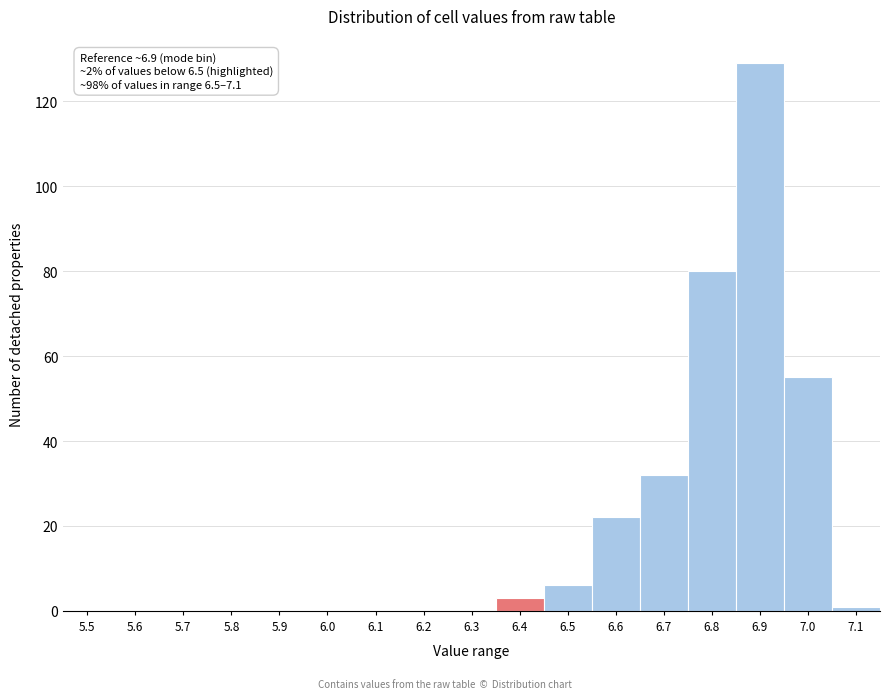

Reading right to left, transcribe all the data shown in this chart.

7.1=1	7.0=55	6.9=129	6.8=80	6.7=32	6.6=22	6.5=6	6.4=3	6.3=0	6.2=0	6.1=0	6.0=0	5.9=0	5.8=0	5.7=0	5.6=0	5.5=0